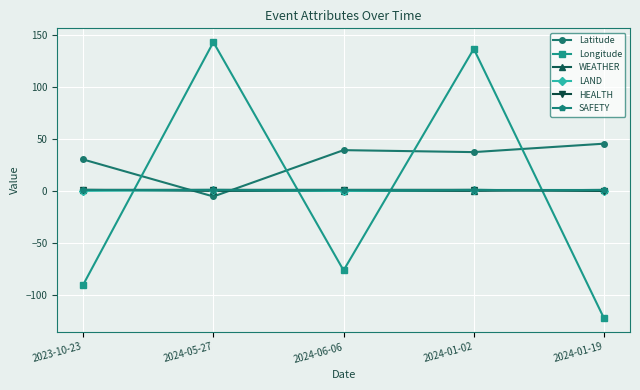

Where is the first local maximum for Latitude?

2024-06-06